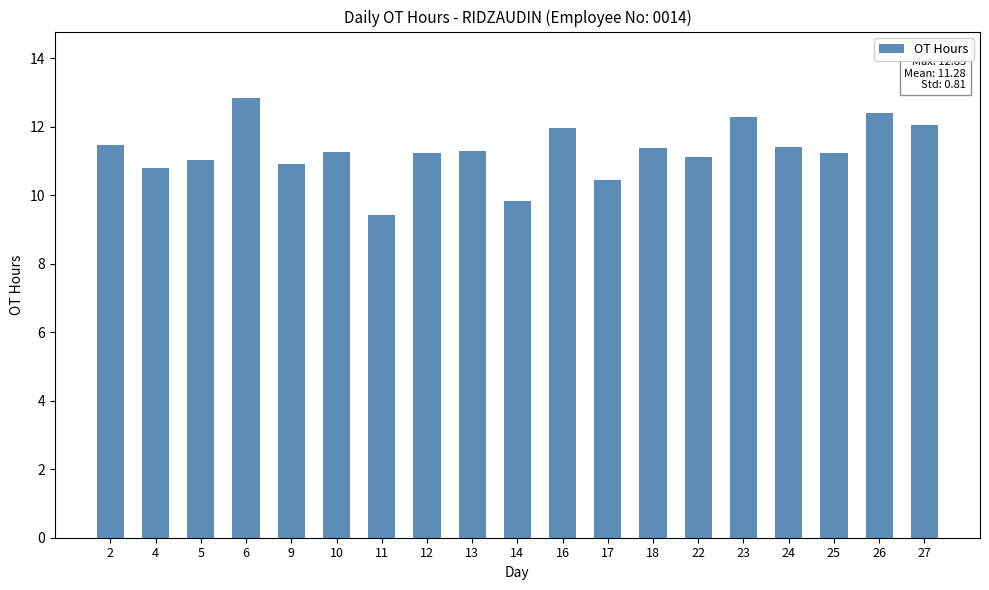

At which category does the chart reach its peak across all series?

6